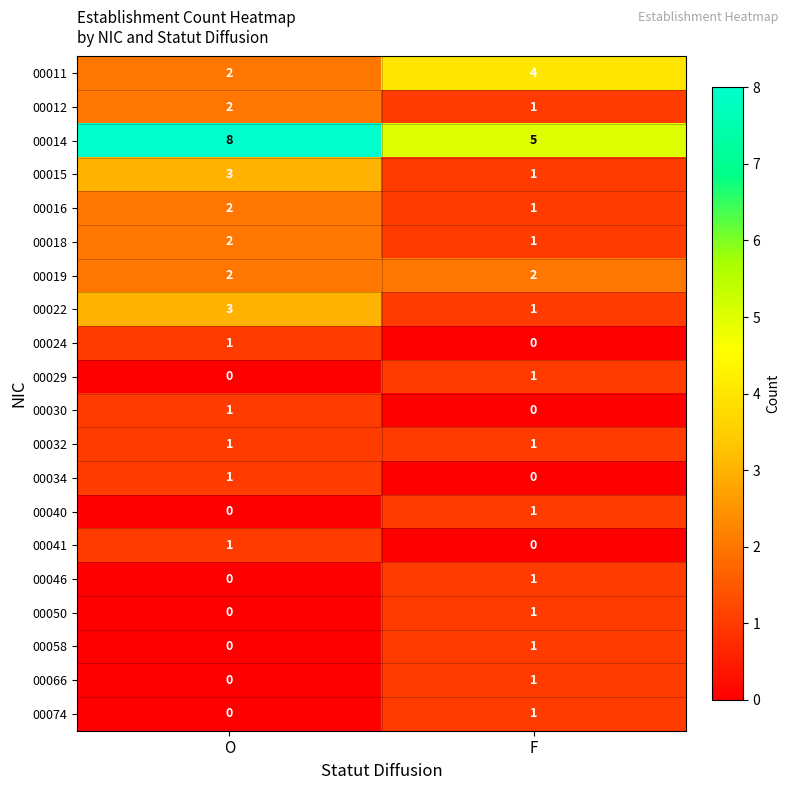

What is the spread (max minus min) of values at F?

5